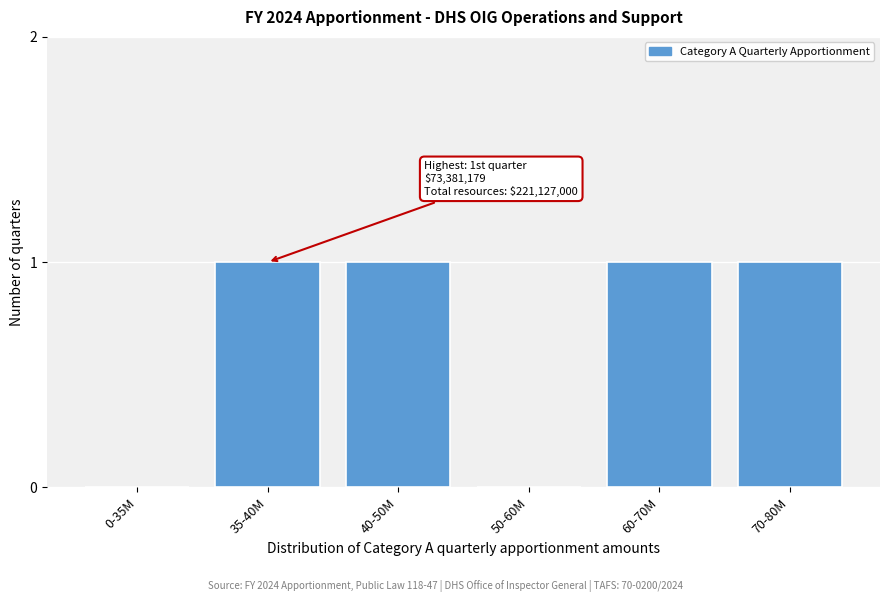

Reading right to left, what are all the values shown in this chart?

70-80M=1	60-70M=1	50-60M=0	40-50M=1	35-40M=1	0-35M=0